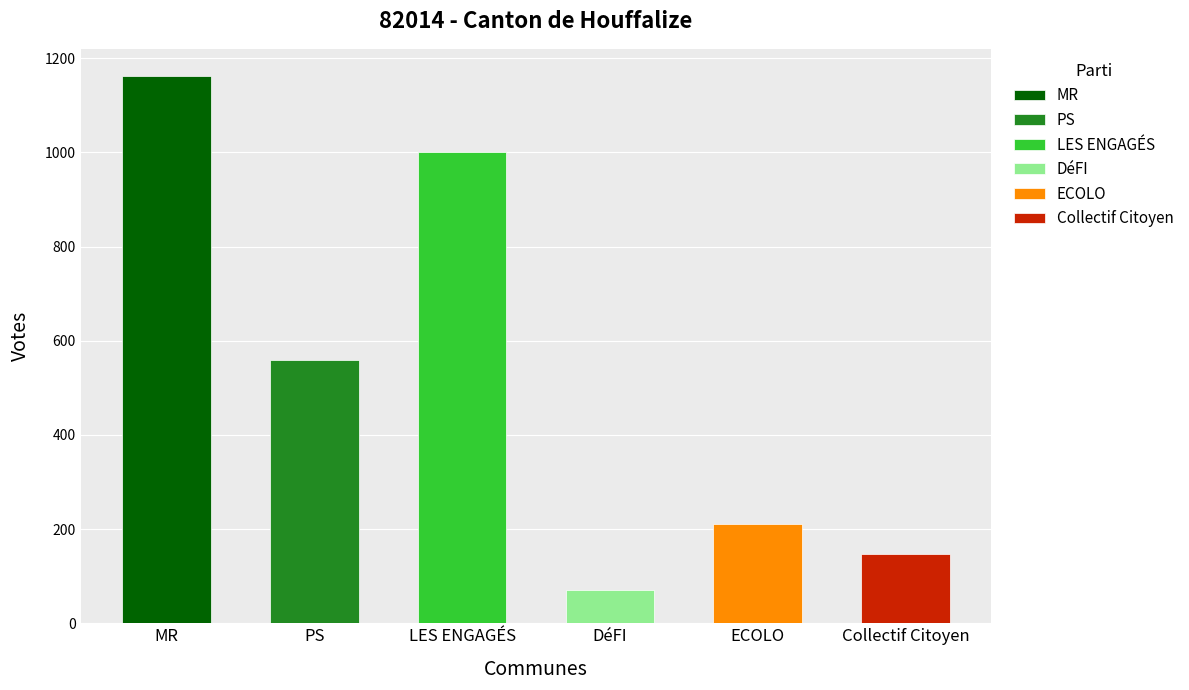

The chart shows a value of 632 at LES ENGAGÉS. True or false?

False